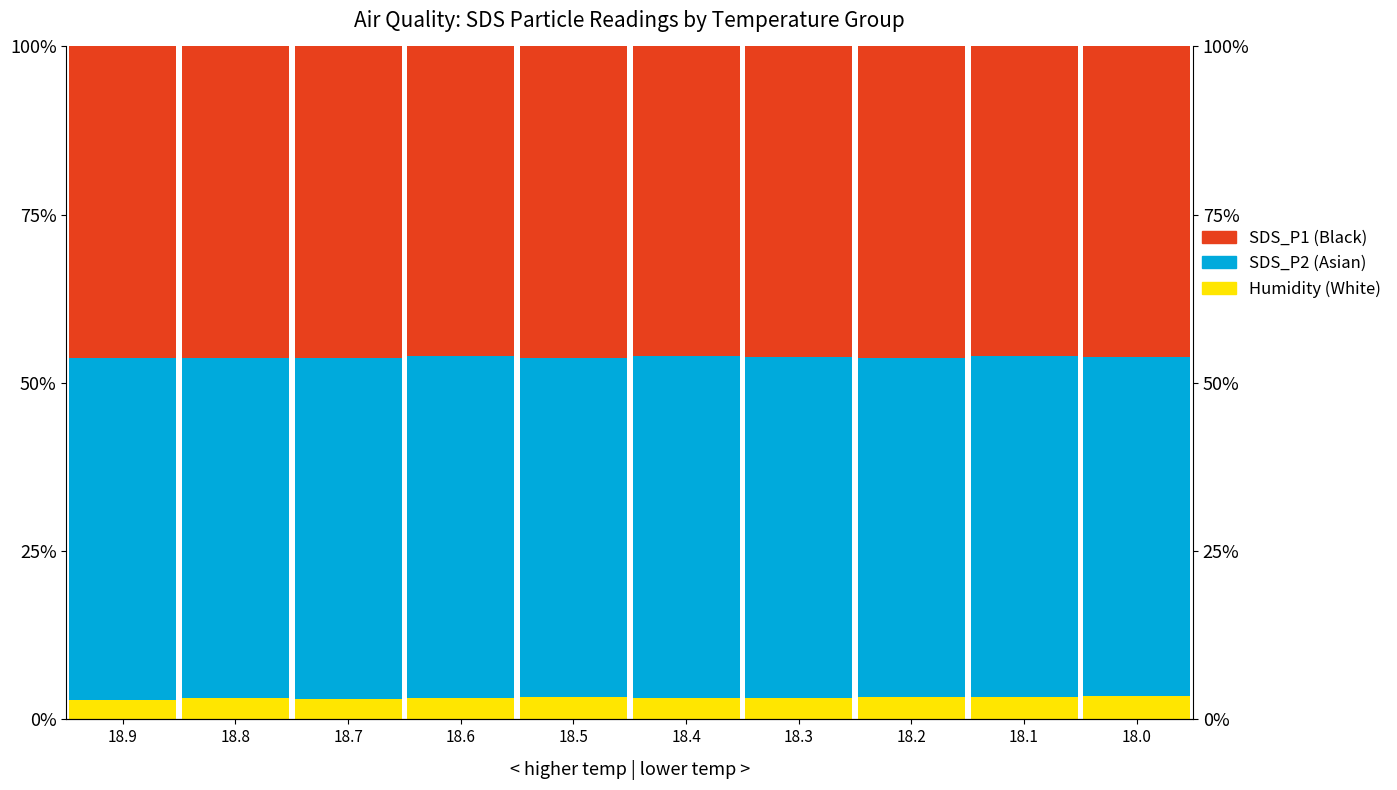

How many data points does each series have?

10